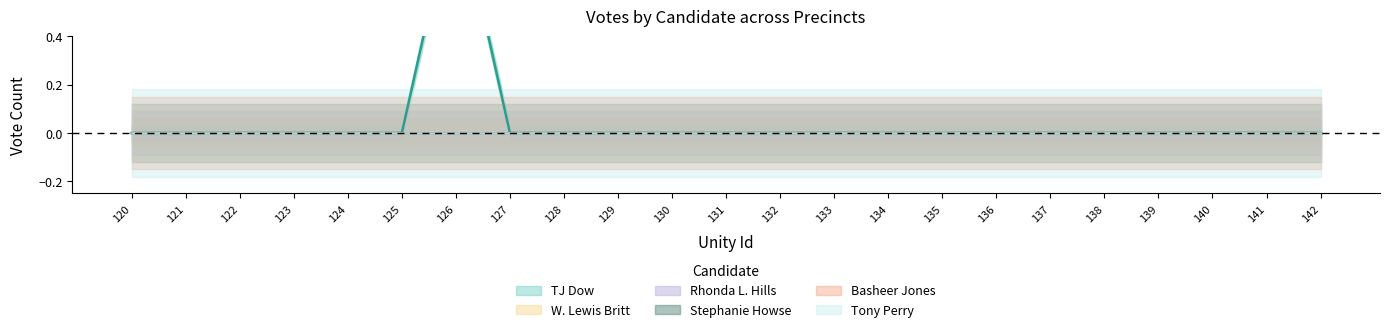

List the series in order of their peak value, highest first.

TJ Dow, W. Lewis Britt, Rhonda L. Hills, Stephanie Howse, Basheer Jones, Tony Perry